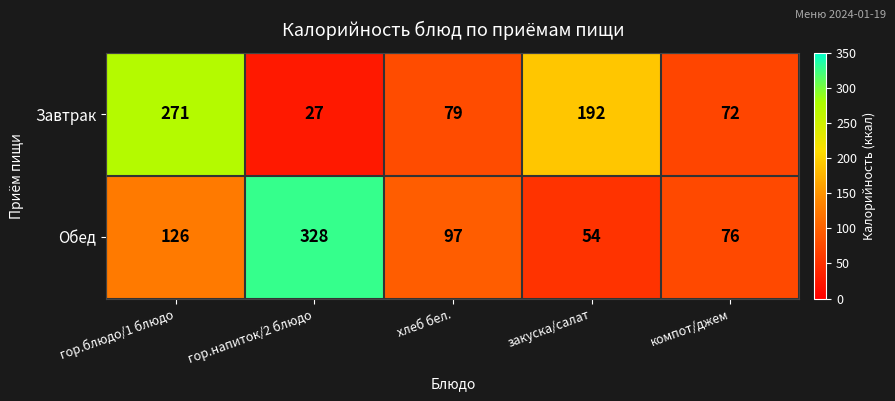

What is the sum of all Завтрак values?

641